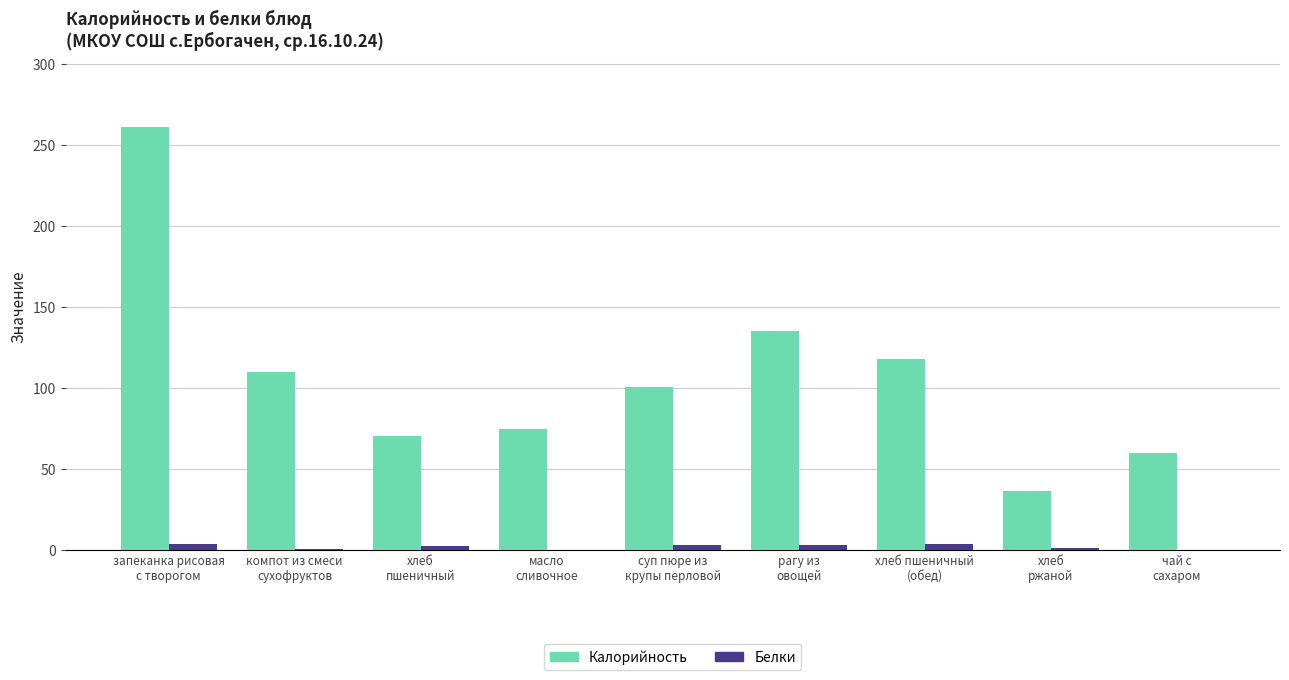

What is the sum of all Калорийность values?

965.6